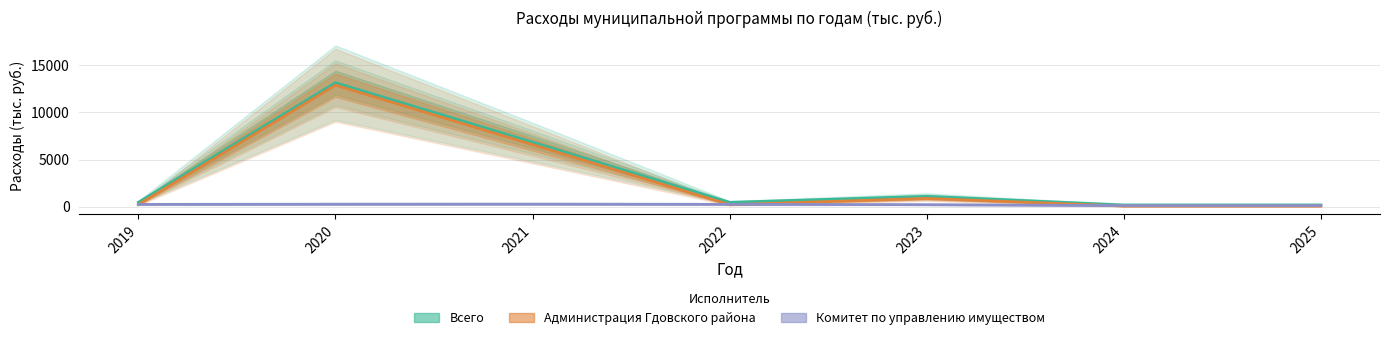

Rank the series by their maximum value, from lowest to highest.

Комитет по управлению муниципальным имуществом, Администрация Гдовского района, Всего